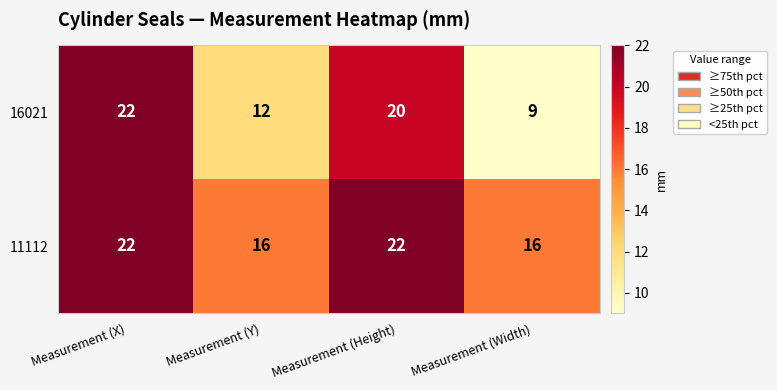

What is the spread (max minus min) of values at Measurement (Y)?

4